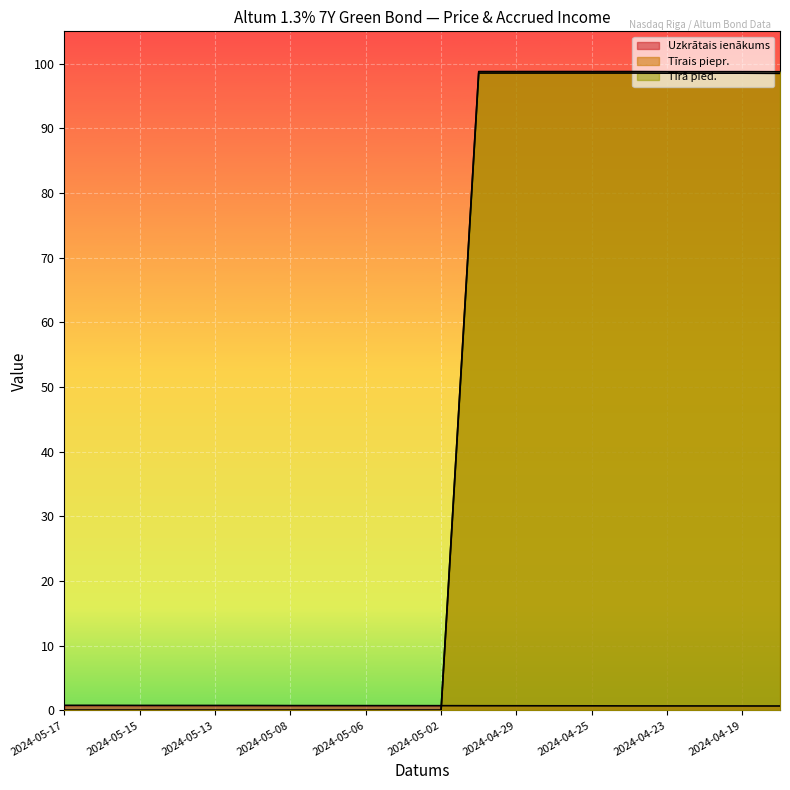

Which category has the lowest value in the Tīrais piepr. series?

2024-05-17